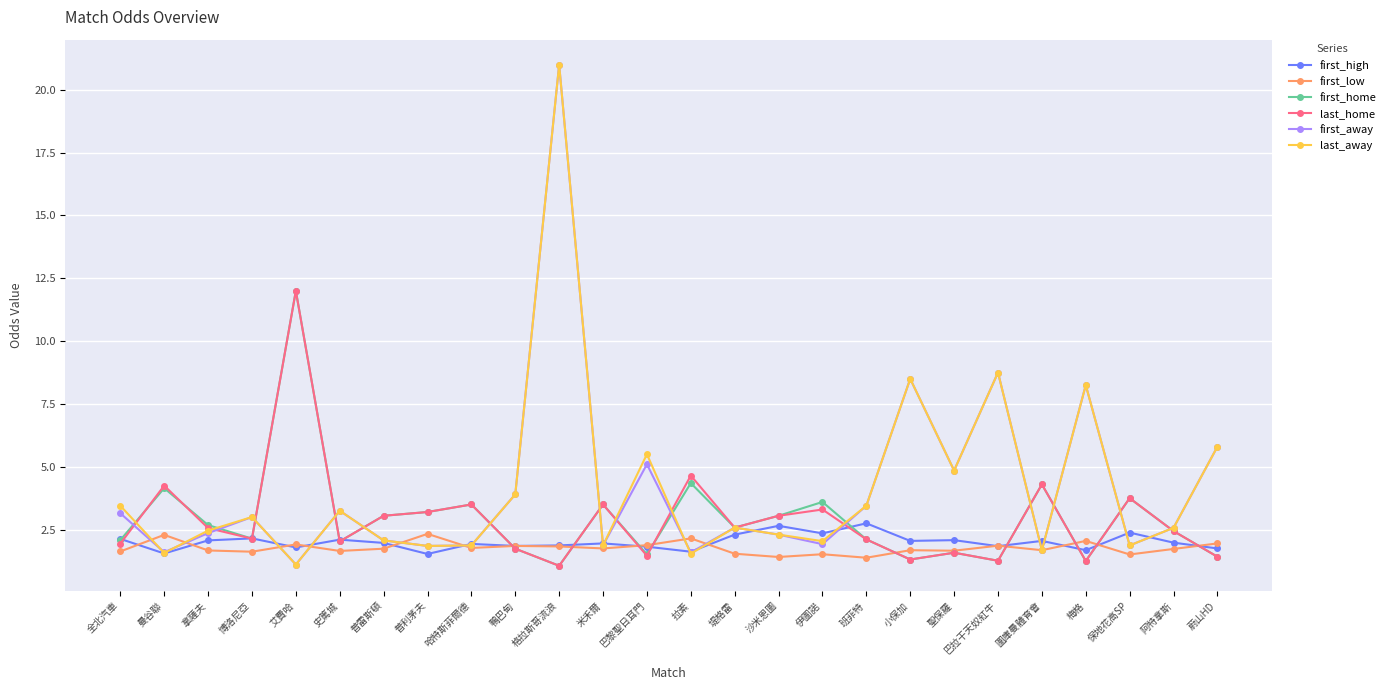

True or false: first_high has more than 0 interior local peaks.

True